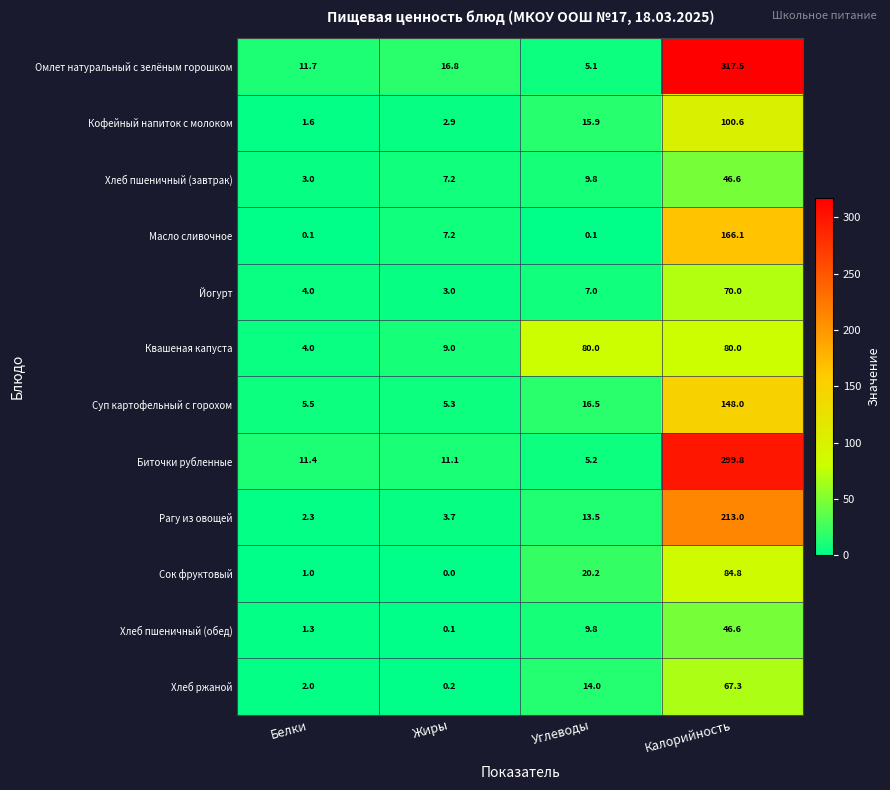

Rank the categories by Хлеб ржаной value from lowest to highest.

Жиры, Белки, Углеводы, Калорийность